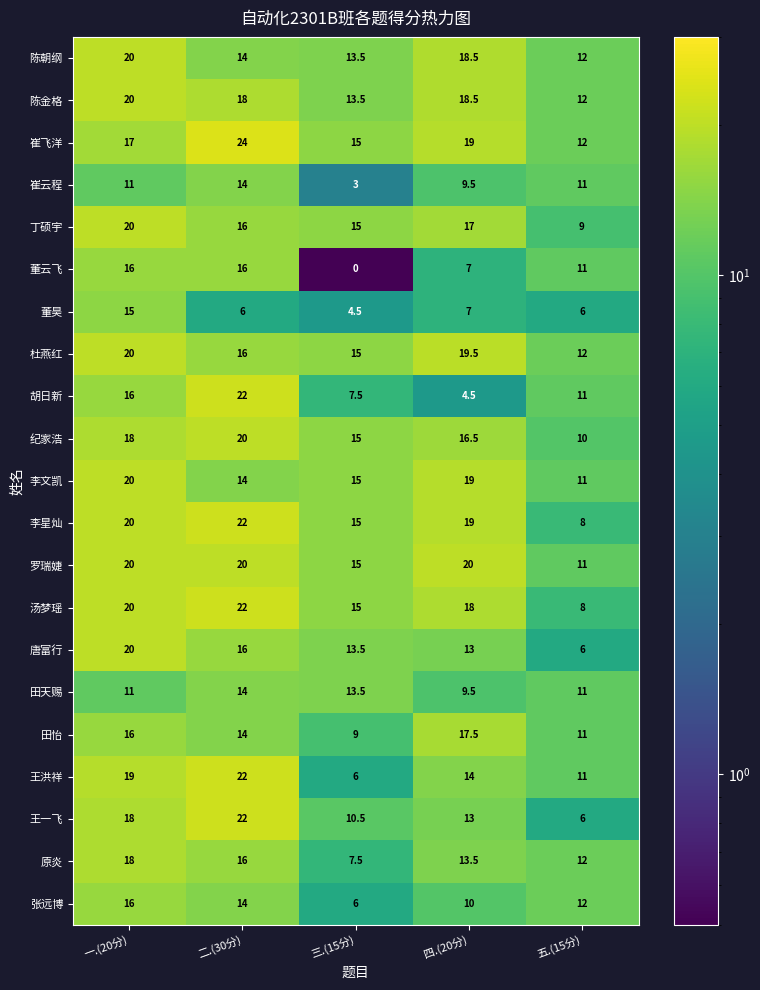

Where is 张远博 nearest to the value 11?

四.(20分)